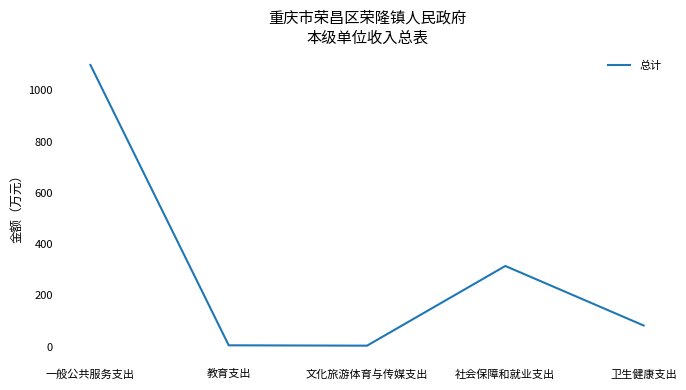

How many categories are shown in the chart?

5